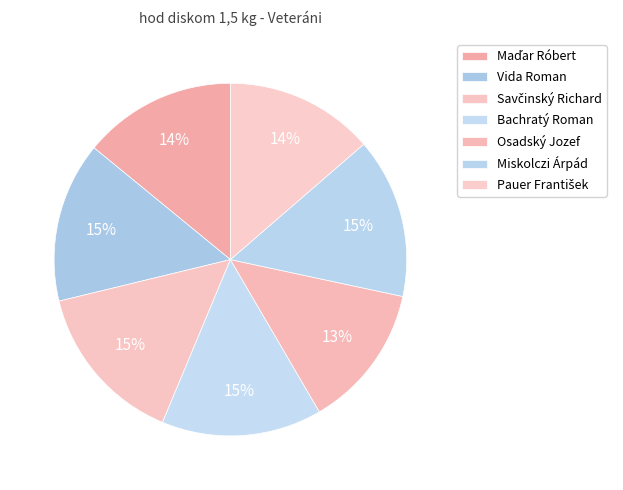

What is the ratio of the value at Maďar Róbert to the value at Savčinský Richard?

0.9